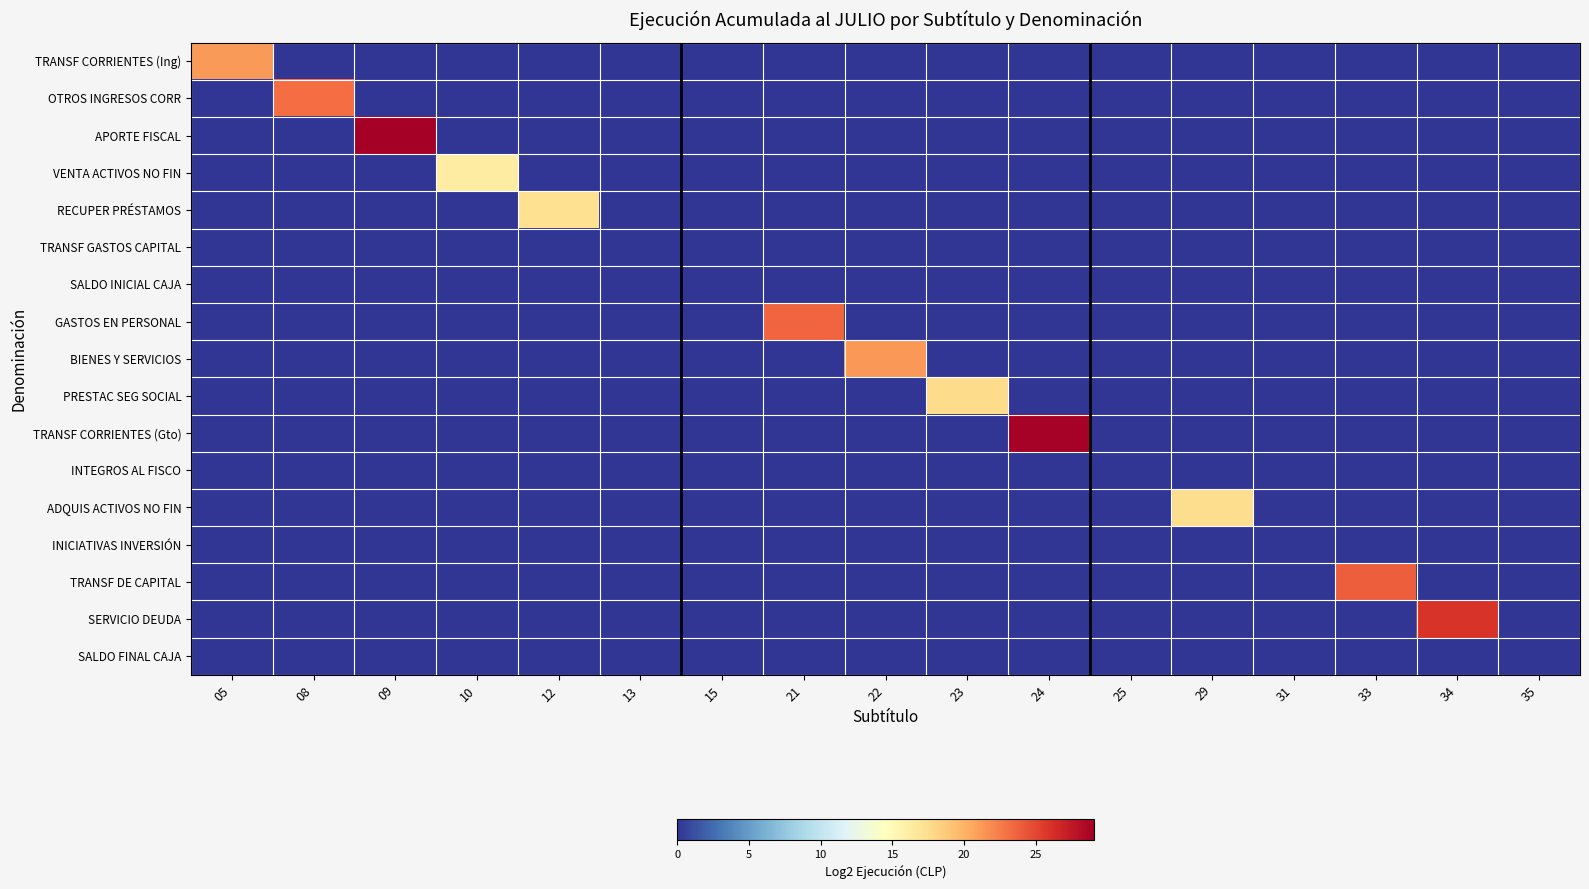

Reading left to right, transcribe all the data shown in this chart.

TRANSF CORRIENTES (Ing): 05=21.2	08=0.0	09=0.0	10=0.0	12=0.0	13=0.0	15=0.0	21=0.0	22=0.0	23=0.0	24=0.0	25=0.0	29=0.0	31=0.0	33=0.0	34=0.0	35=0.0
OTROS INGRESOS CORR: 05=0.0	08=23.2	09=0.0	10=0.0	12=0.0	13=0.0	15=0.0	21=0.0	22=0.0	23=0.0	24=0.0	25=0.0	29=0.0	31=0.0	33=0.0	34=0.0	35=0.0
APORTE FISCAL: 05=0.0	08=0.0	09=29.1	10=0.0	12=0.0	13=0.0	15=0.0	21=0.0	22=0.0	23=0.0	24=0.0	25=0.0	29=0.0	31=0.0	33=0.0	34=0.0	35=0.0
VENTA ACTIVOS NO FIN: 05=0.0	08=0.0	09=0.0	10=16.3	12=0.0	13=0.0	15=0.0	21=0.0	22=0.0	23=0.0	24=0.0	25=0.0	29=0.0	31=0.0	33=0.0	34=0.0	35=0.0
RECUPER PRÉSTAMOS: 05=0.0	08=0.0	09=0.0	10=0.0	12=17.4	13=0.0	15=0.0	21=0.0	22=0.0	23=0.0	24=0.0	25=0.0	29=0.0	31=0.0	33=0.0	34=0.0	35=0.0
TRANSF GASTOS CAPITAL: 05=0.0	08=0.0	09=0.0	10=0.0	12=0.0	13=0.0	15=0.0	21=0.0	22=0.0	23=0.0	24=0.0	25=0.0	29=0.0	31=0.0	33=0.0	34=0.0	35=0.0
SALDO INICIAL CAJA: 05=0.0	08=0.0	09=0.0	10=0.0	12=0.0	13=0.0	15=0.0	21=0.0	22=0.0	23=0.0	24=0.0	25=0.0	29=0.0	31=0.0	33=0.0	34=0.0	35=0.0
GASTOS EN PERSONAL: 05=0.0	08=0.0	09=0.0	10=0.0	12=0.0	13=0.0	15=0.0	21=23.6	22=0.0	23=0.0	24=0.0	25=0.0	29=0.0	31=0.0	33=0.0	34=0.0	35=0.0
BIENES Y SERVICIOS: 05=0.0	08=0.0	09=0.0	10=0.0	12=0.0	13=0.0	15=0.0	21=0.0	22=21.3	23=0.0	24=0.0	25=0.0	29=0.0	31=0.0	33=0.0	34=0.0	35=0.0
PRESTAC SEG SOCIAL: 05=0.0	08=0.0	09=0.0	10=0.0	12=0.0	13=0.0	15=0.0	21=0.0	22=0.0	23=17.6	24=0.0	25=0.0	29=0.0	31=0.0	33=0.0	34=0.0	35=0.0
TRANSF CORRIENTES (Gto): 05=0.0	08=0.0	09=0.0	10=0.0	12=0.0	13=0.0	15=0.0	21=0.0	22=0.0	23=0.0	24=28.9	25=0.0	29=0.0	31=0.0	33=0.0	34=0.0	35=0.0
INTEGROS AL FISCO: 05=0.0	08=0.0	09=0.0	10=0.0	12=0.0	13=0.0	15=0.0	21=0.0	22=0.0	23=0.0	24=0.0	25=0.0	29=0.0	31=0.0	33=0.0	34=0.0	35=0.0
ADQUIS ACTIVOS NO FIN: 05=0.0	08=0.0	09=0.0	10=0.0	12=0.0	13=0.0	15=0.0	21=0.0	22=0.0	23=0.0	24=0.0	25=0.0	29=17.6	31=0.0	33=0.0	34=0.0	35=0.0
INICIATIVAS INVERSIÓN: 05=0.0	08=0.0	09=0.0	10=0.0	12=0.0	13=0.0	15=0.0	21=0.0	22=0.0	23=0.0	24=0.0	25=0.0	29=0.0	31=0.0	33=0.0	34=0.0	35=0.0
TRANSF DE CAPITAL: 05=0.0	08=0.0	09=0.0	10=0.0	12=0.0	13=0.0	15=0.0	21=0.0	22=0.0	23=0.0	24=0.0	25=0.0	29=0.0	31=0.0	33=23.9	34=0.0	35=0.0
SERVICIO DEUDA: 05=0.0	08=0.0	09=0.0	10=0.0	12=0.0	13=0.0	15=0.0	21=0.0	22=0.0	23=0.0	24=0.0	25=0.0	29=0.0	31=0.0	33=0.0	34=25.9	35=0.0
SALDO FINAL CAJA: 05=0.0	08=0.0	09=0.0	10=0.0	12=0.0	13=0.0	15=0.0	21=0.0	22=0.0	23=0.0	24=0.0	25=0.0	29=0.0	31=0.0	33=0.0	34=0.0	35=0.0